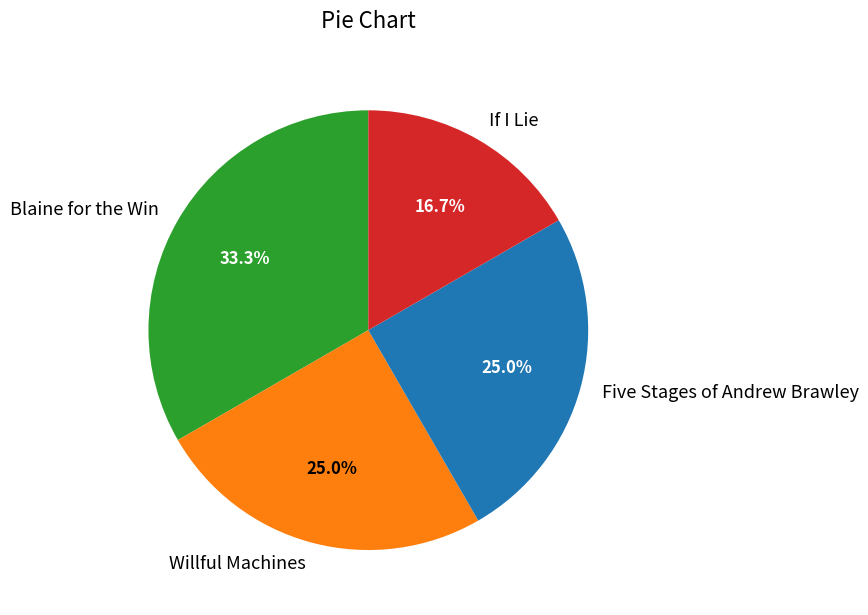

What is the total percentage of Five Stages of Andrew Brawley and Willful Machines?

50.0%